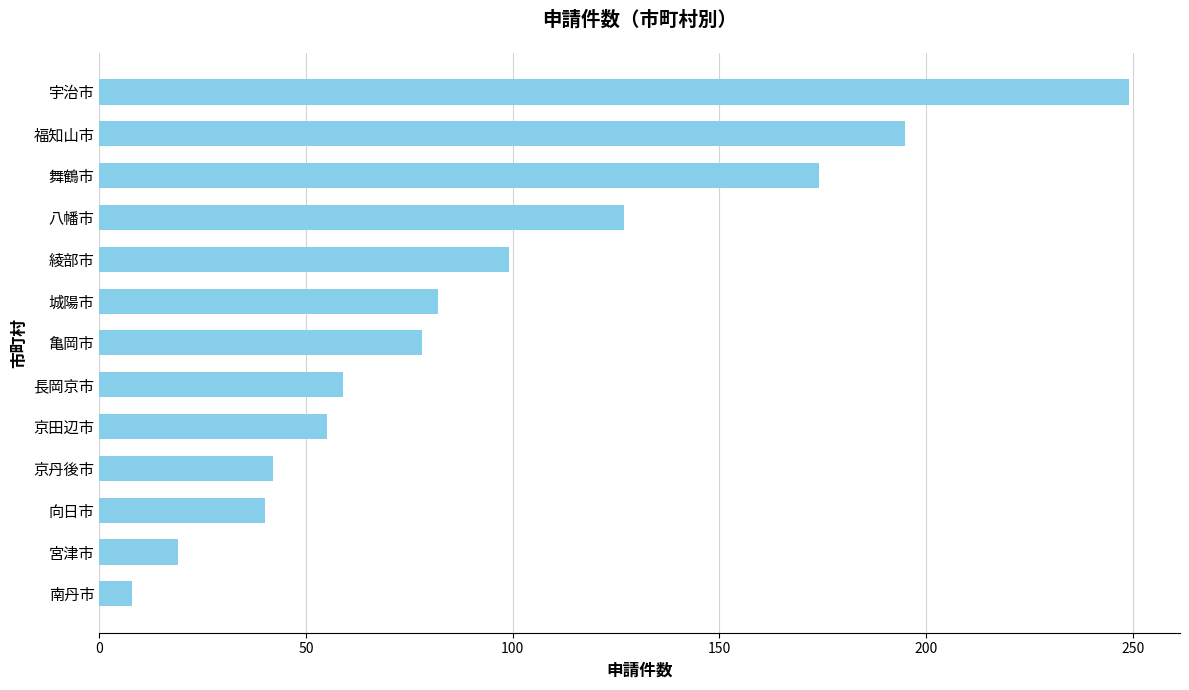

The value at 舞鶴市 is 61. True or false?

False